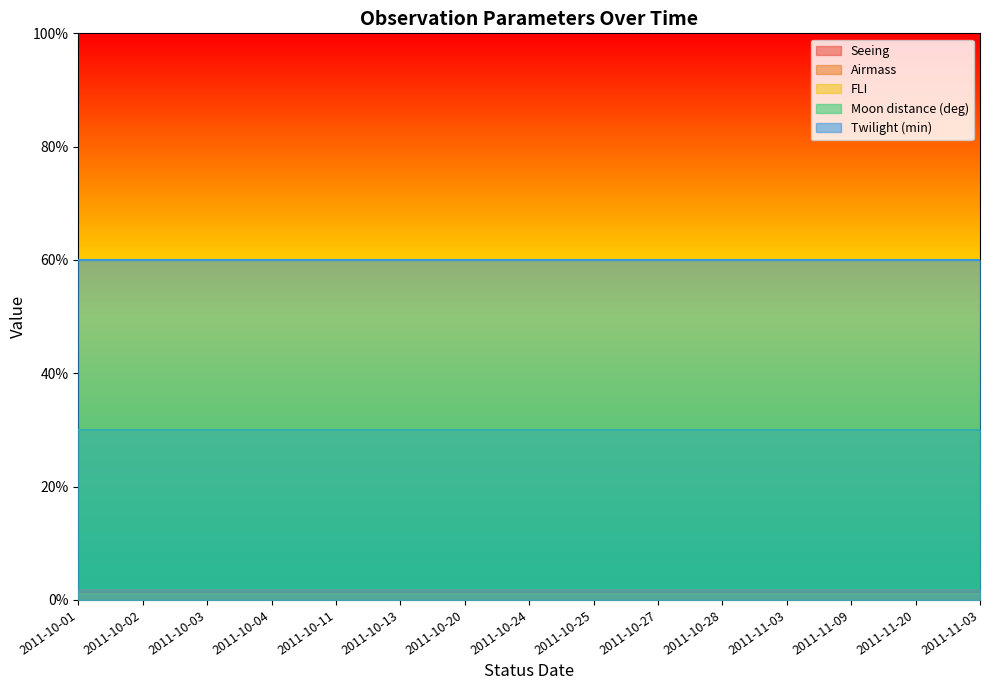

Between 2011-10-02 and 2011-10-28, which series saw the biggest shift?

Seeing